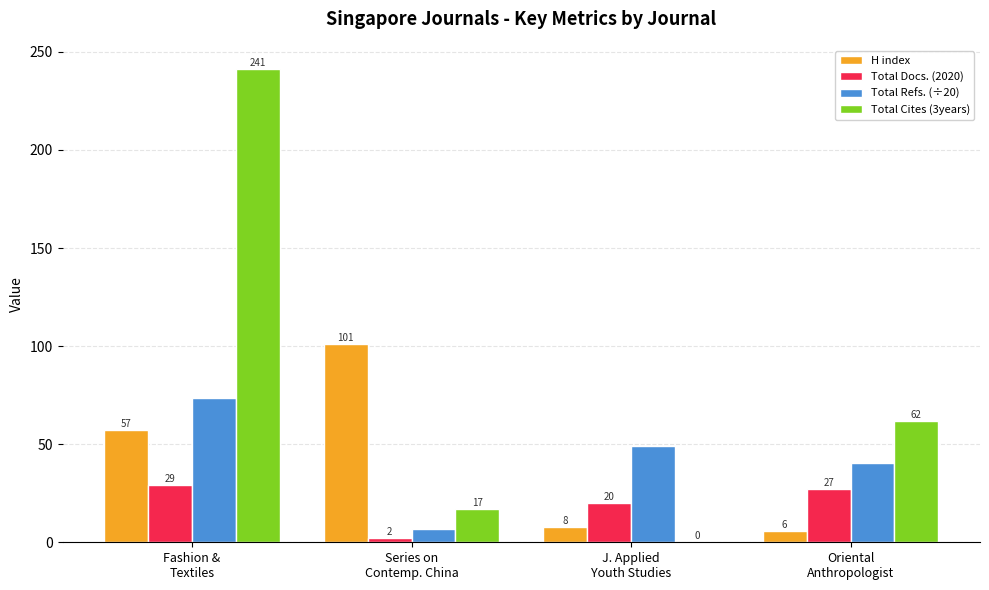

The value of Total Cites (3years) at Fashion &
Textiles is 54.6. True or false?

False